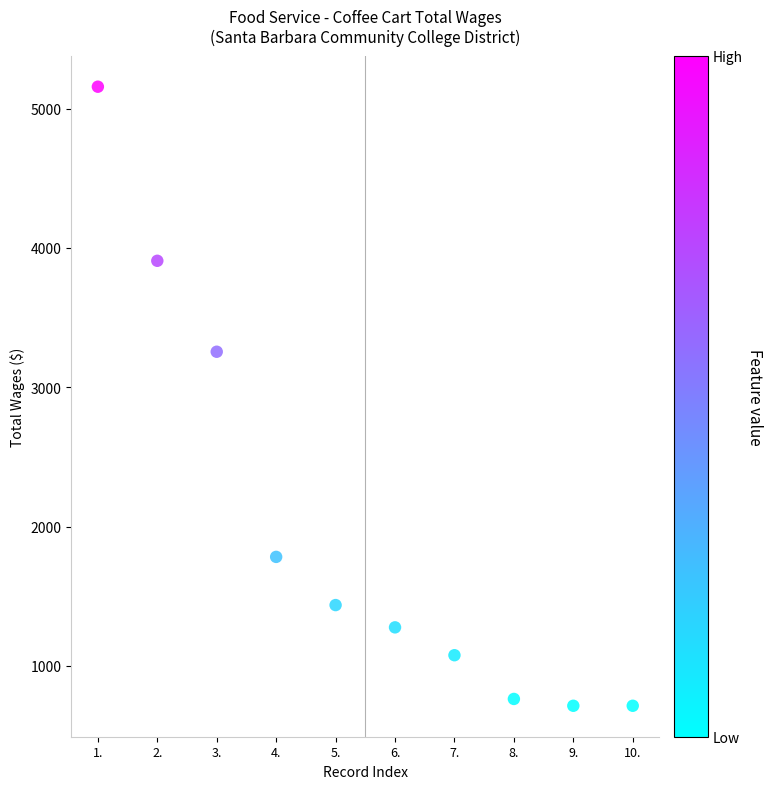

What Y value in the scatter plot is closest to 2935?

3255